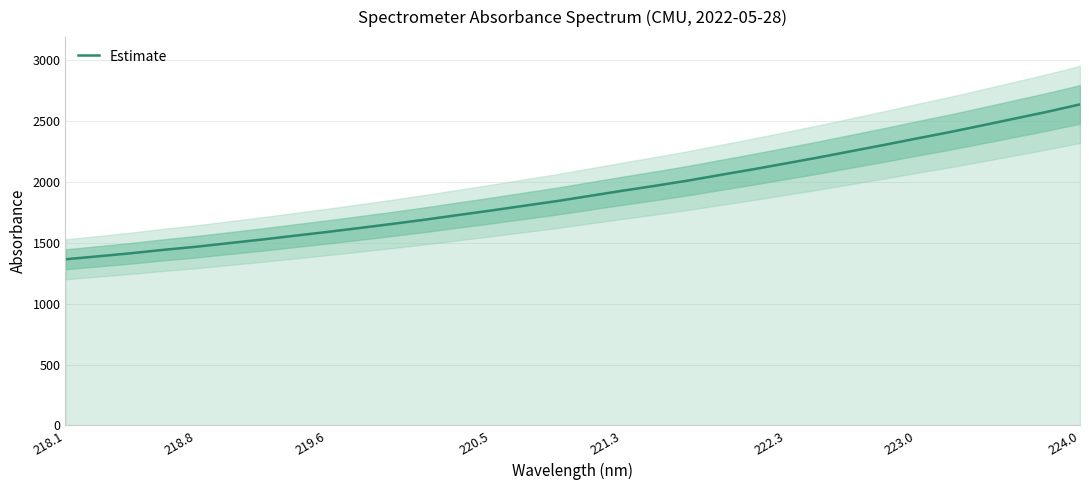

True or false: Estimate has a value of 2635.8 at 224.0.

True